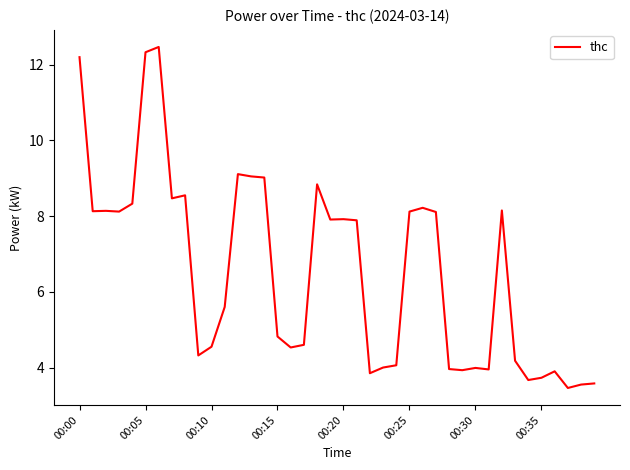

What is the maximum value shown in the chart?

12.5